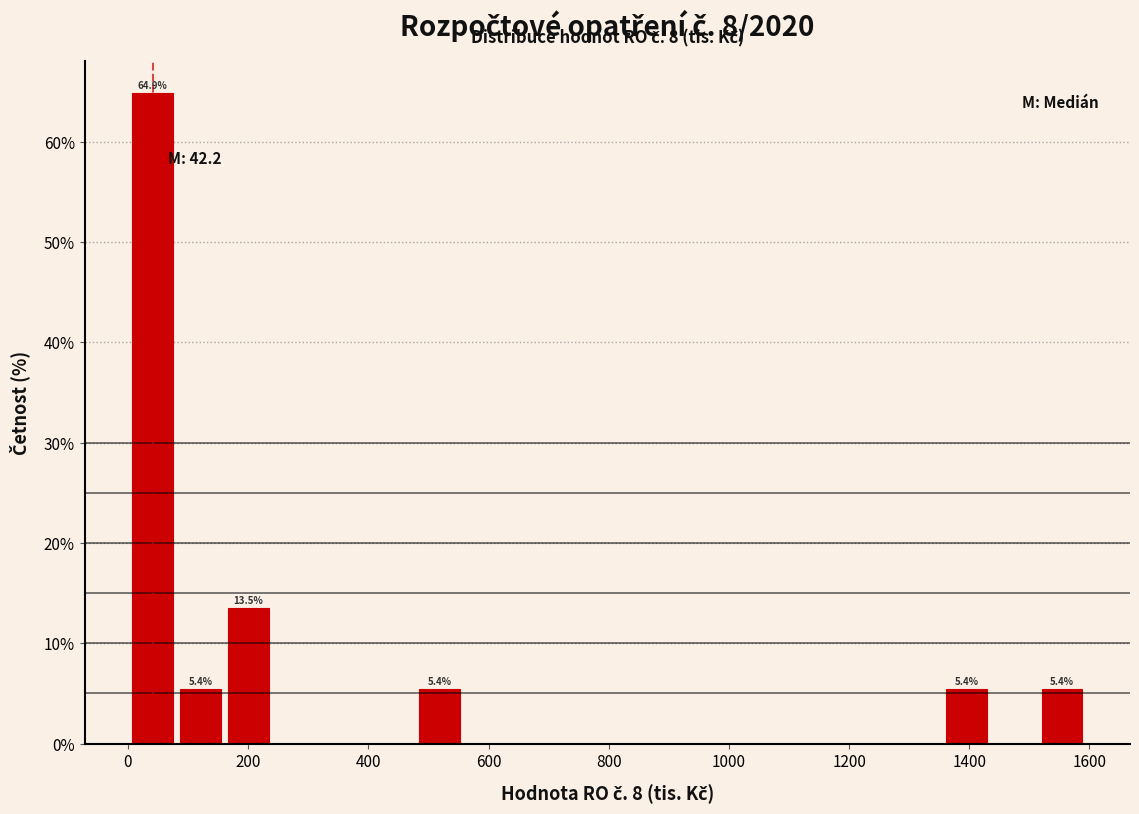

Around what value on the x-axis is the tallest bar? Give the approximate position of its centre, as read against the axis.

40